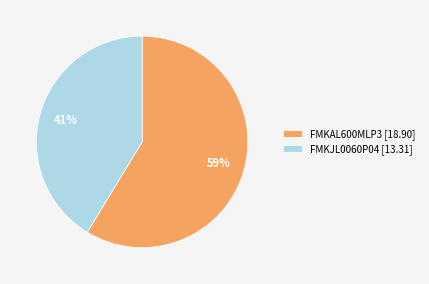

True or false: FMKJL0060P04 accounts for 31% of the total.

False